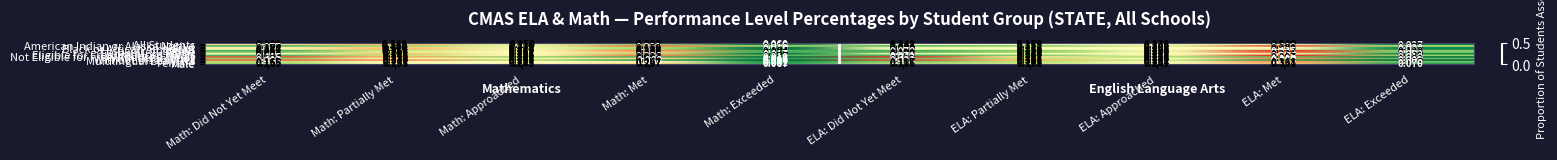

At which label does American Indian or Alaska Native reach its minimum?

Math: Exceeded